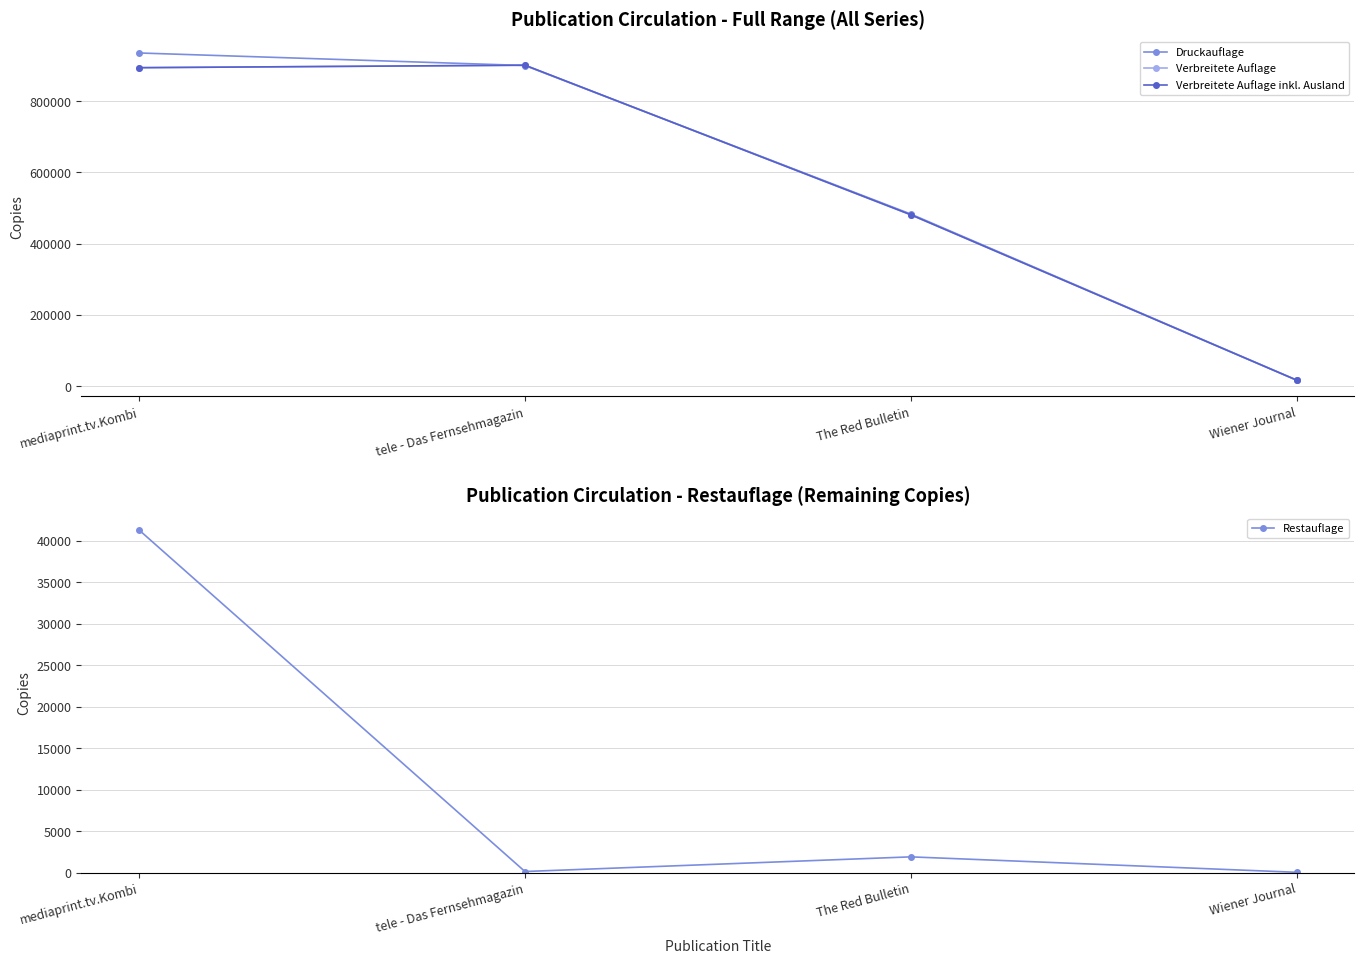

At how many categories does at least one series exceed 562267?

2